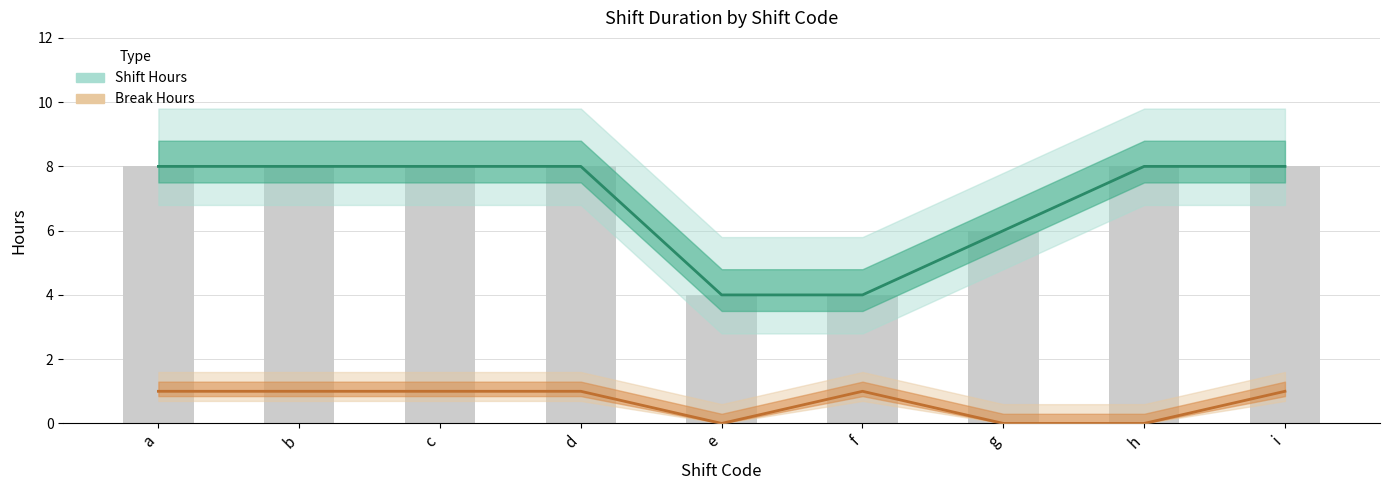

At b, list the series in order from largest to smallest.

Shift Hours, Break Hours